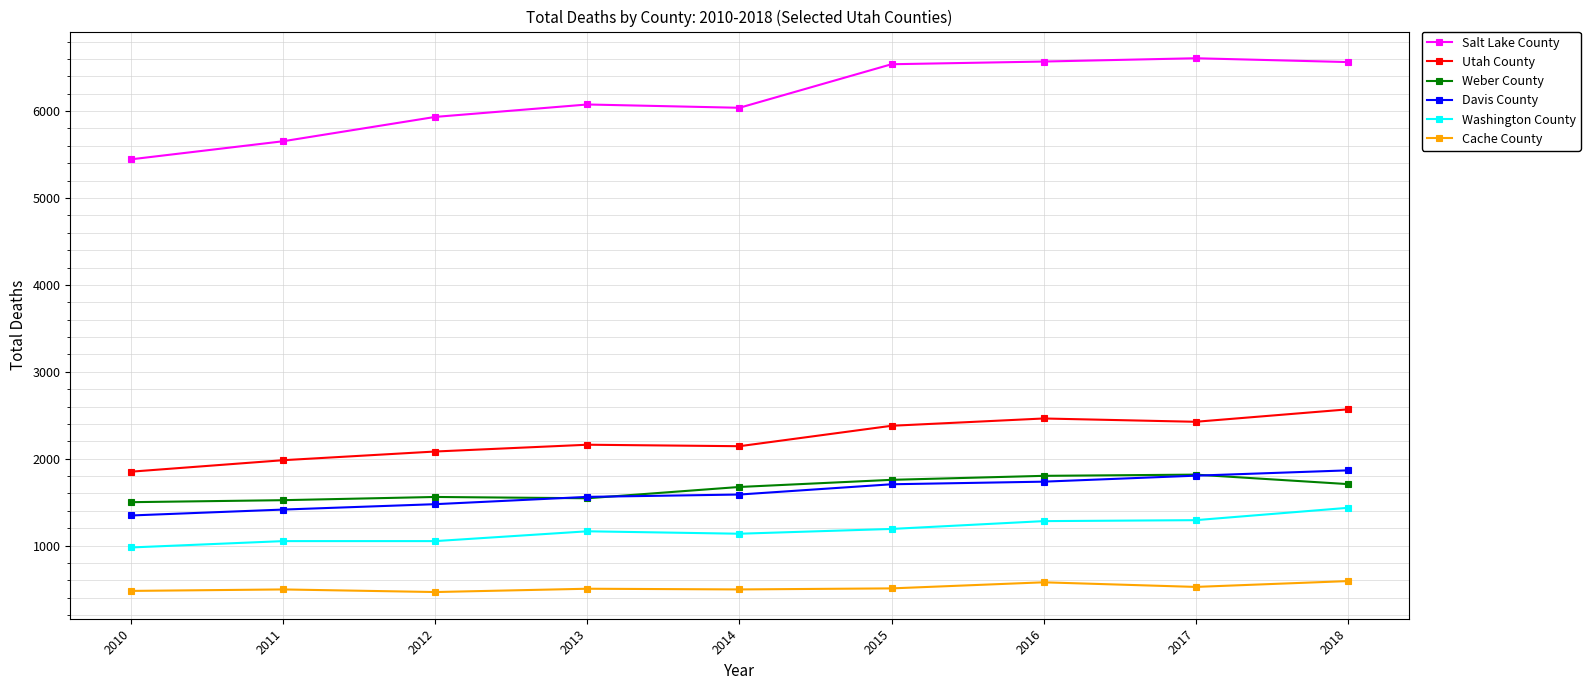

What is the highest value of the Utah County series?

2568